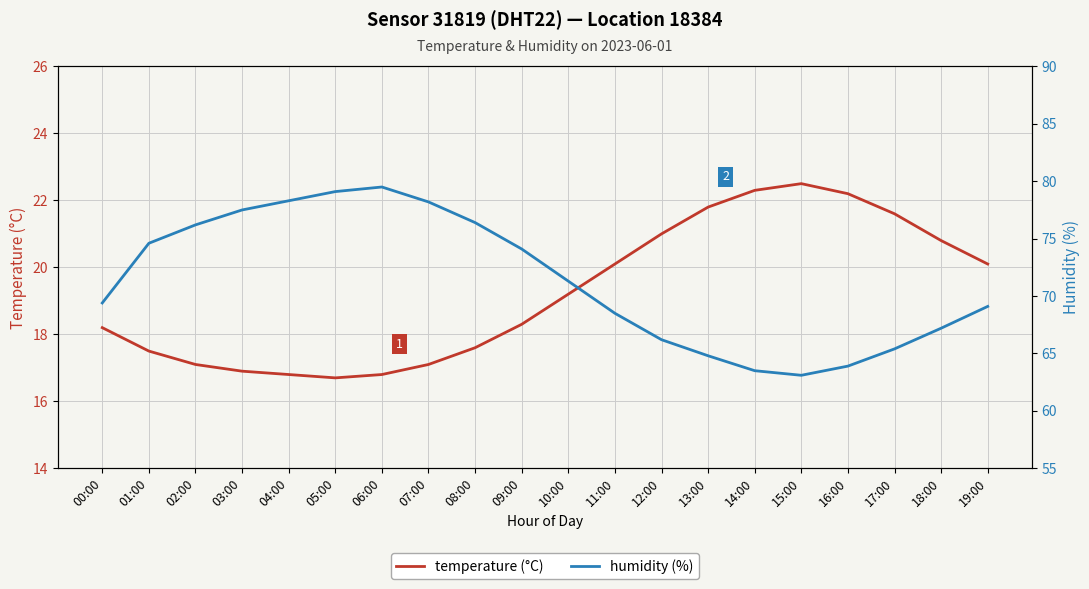

Which series has the largest total across all categories?

humidity (%)